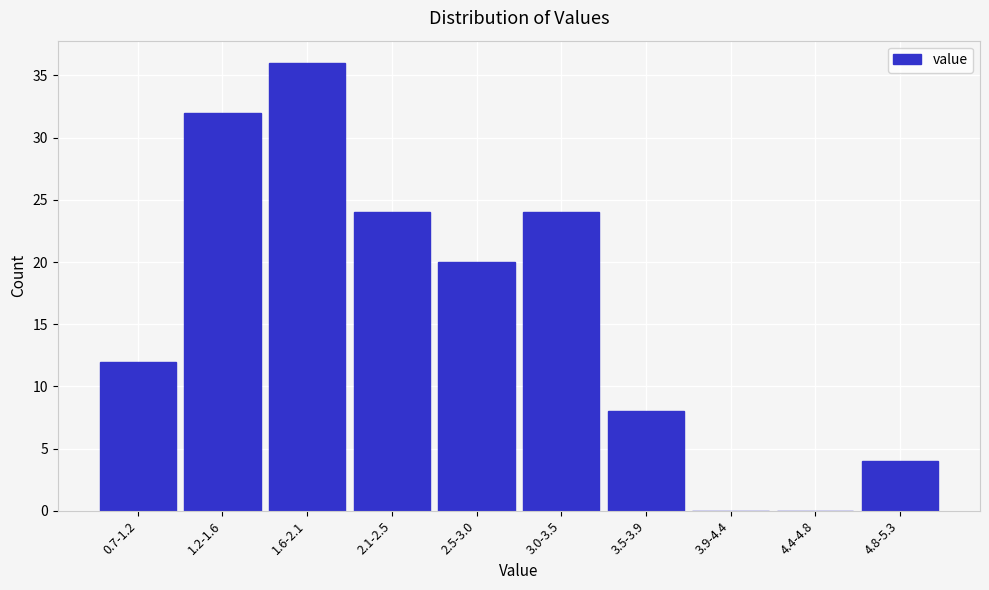

Reading left to right, extract all data points from this chart.

0.7-1.2=12	1.2-1.6=32	1.6-2.1=36	2.1-2.5=24	2.5-3.0=20	3.0-3.5=24	3.5-3.9=8	3.9-4.4=0	4.4-4.8=0	4.8-5.3=4